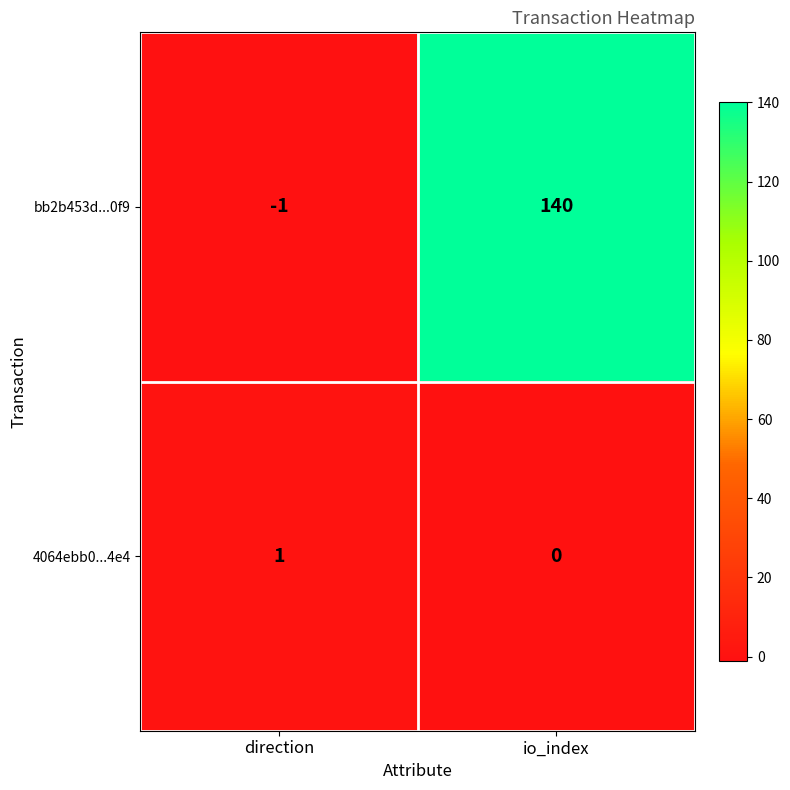

Rank the series by their average value, from highest to lowest.

bb2b453d...0f9, 4064ebb0...4e4